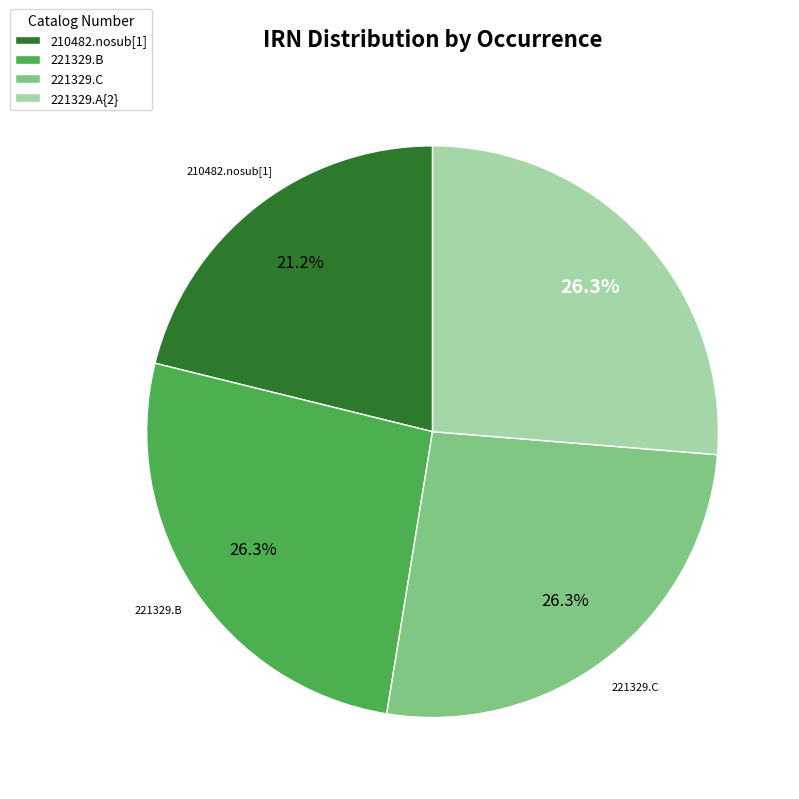

What is the smallest slice in the pie chart?

210482.nosub[1]